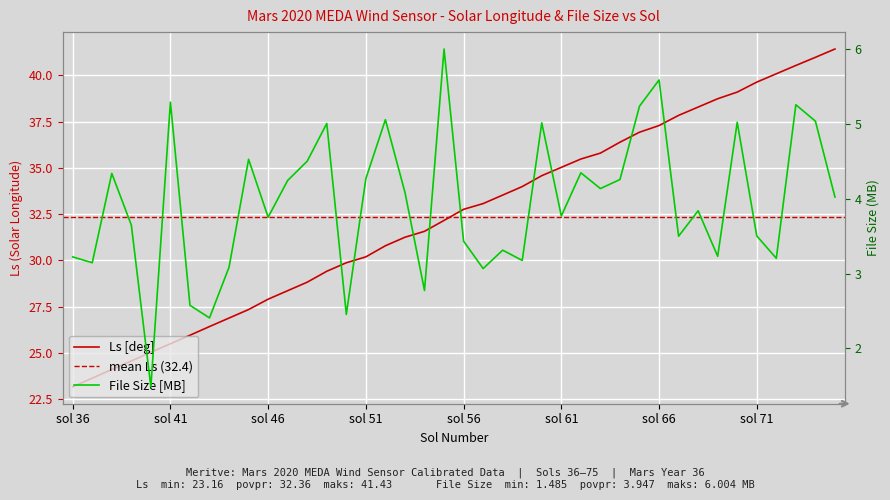

What is the average value of the Ls series?

32.4